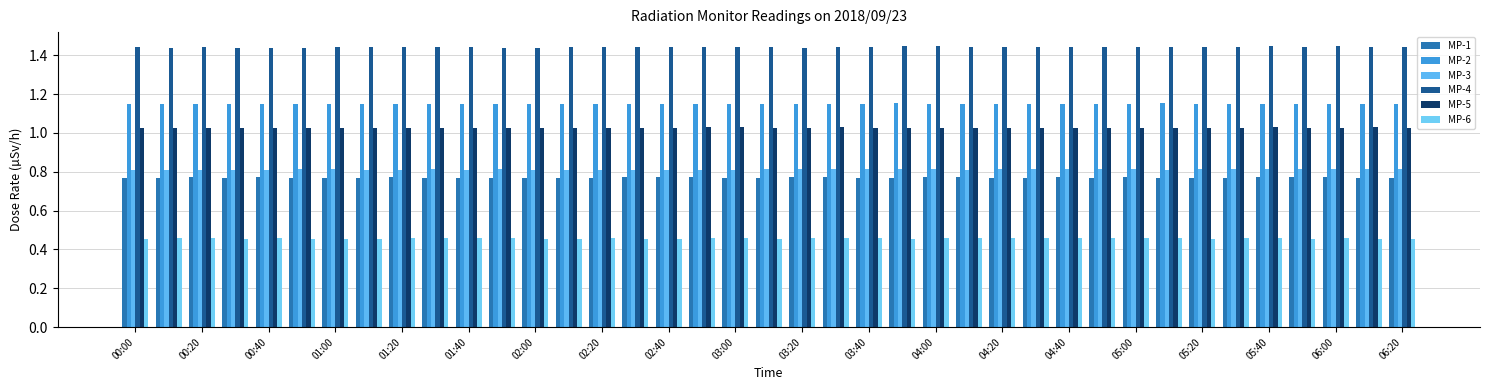

Are the bars horizontal?

No